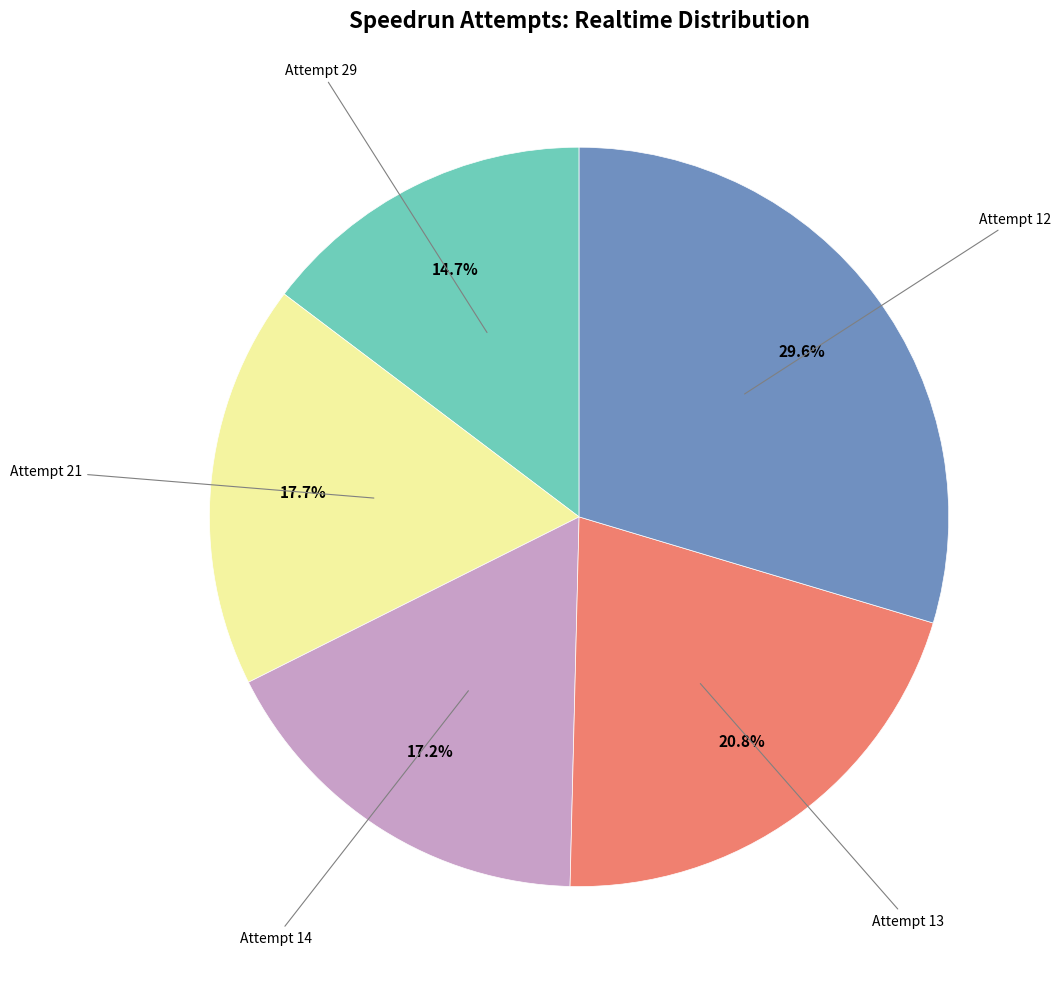

Does any single category account for the majority?

No